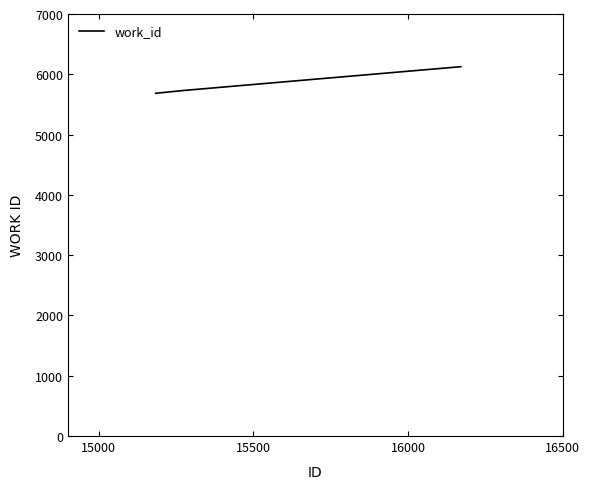

What is the average value?

5848